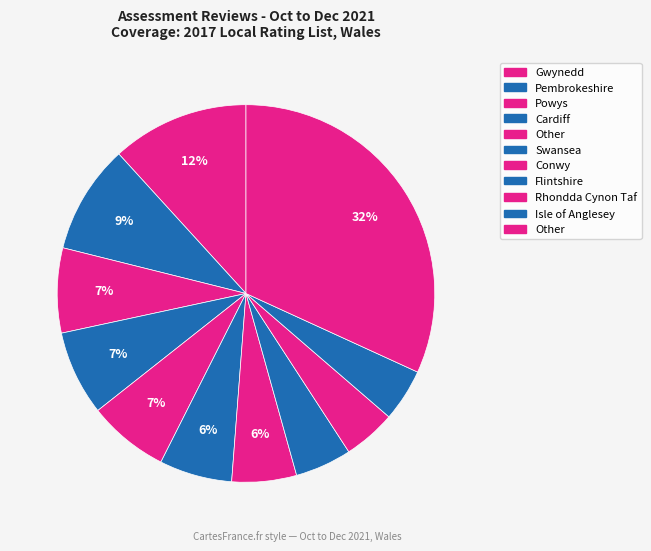

How many slices are in this pie chart?

11